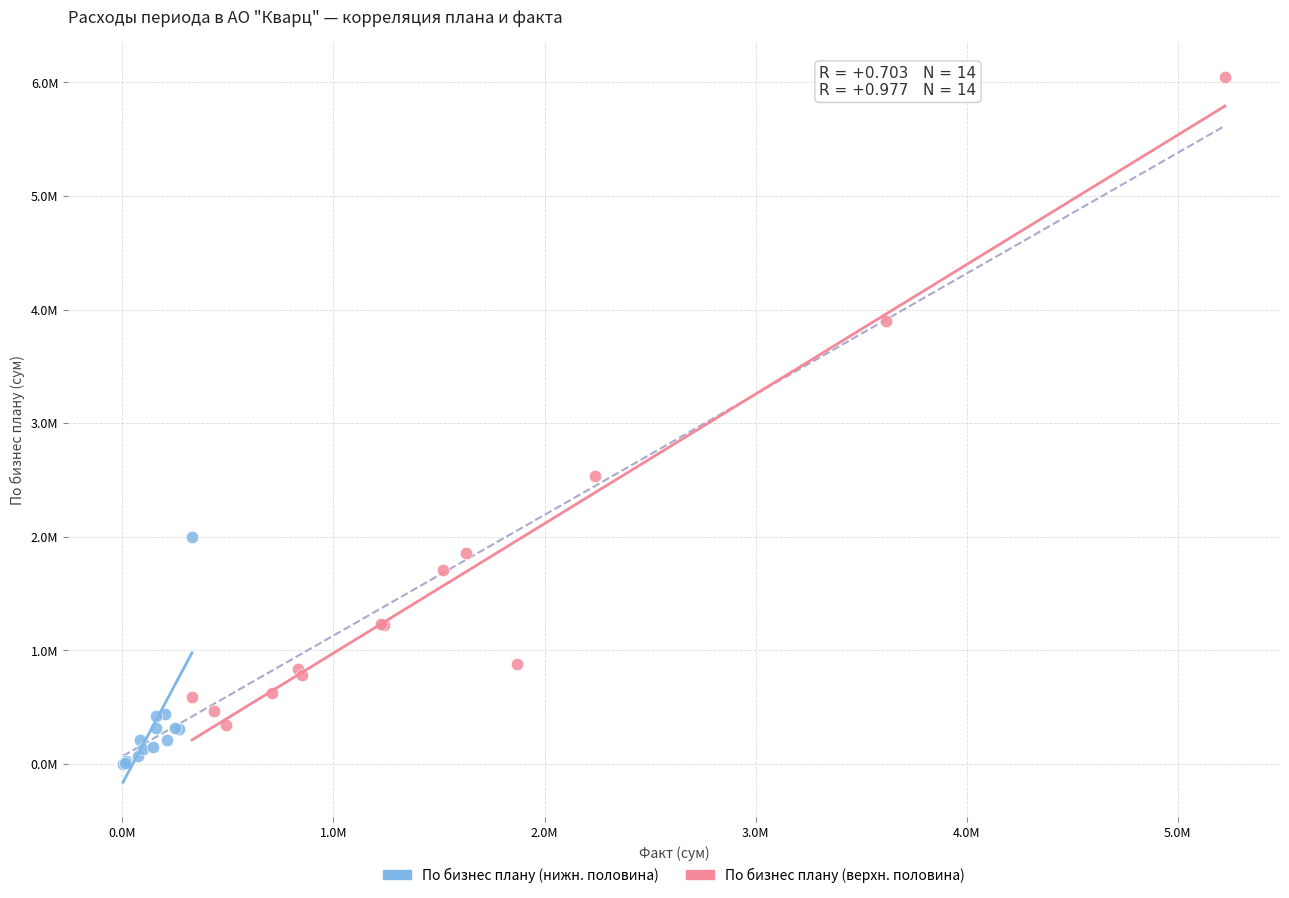

Which series contains the lowest Y value?

По бизнес плану (нижн. половина)